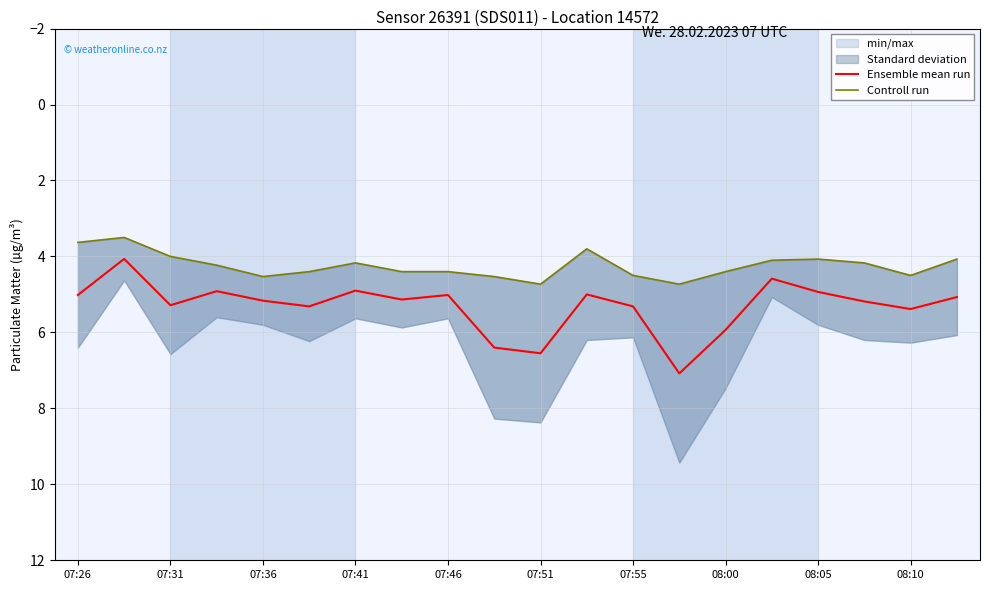

Reading left to right, extract all data points from this chart.

Ensemble mean run: 5.0	4.1	5.3	4.9	5.2	5.3	4.9	5.1	5.0	6.4	6.5	5.0	5.3	7.1	5.9	4.6	4.9	5.2	5.4	5.1
Controll run: 3.6	3.5	4.0	4.2	4.5	4.4	4.2	4.4	4.4	4.5	4.7	3.8	4.5	4.7	4.4	4.1	4.1	4.2	4.5	4.1